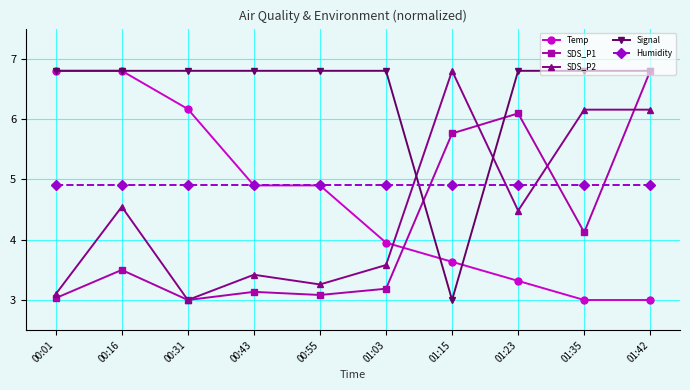

Count the number of categories in the chart.

10